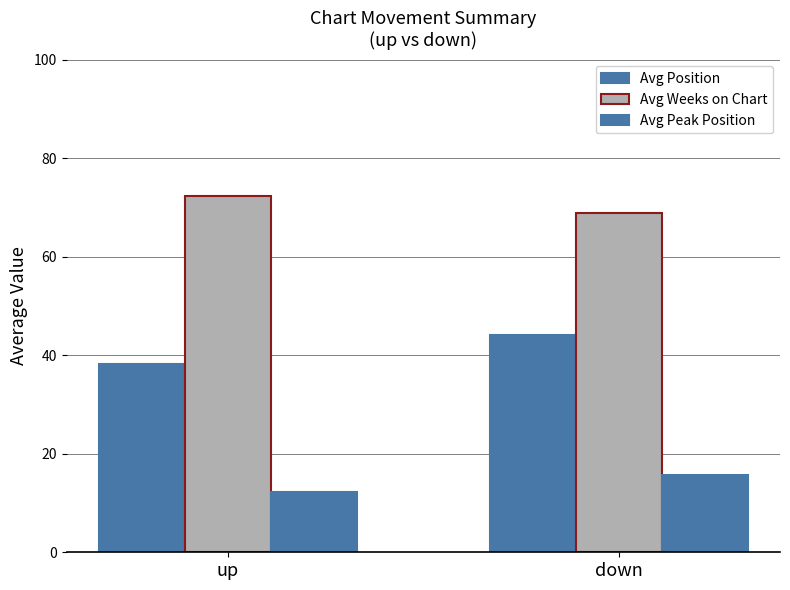

Rank the series at down from lowest to highest value.

Avg Peak Position, Avg Position, Avg Weeks on Chart